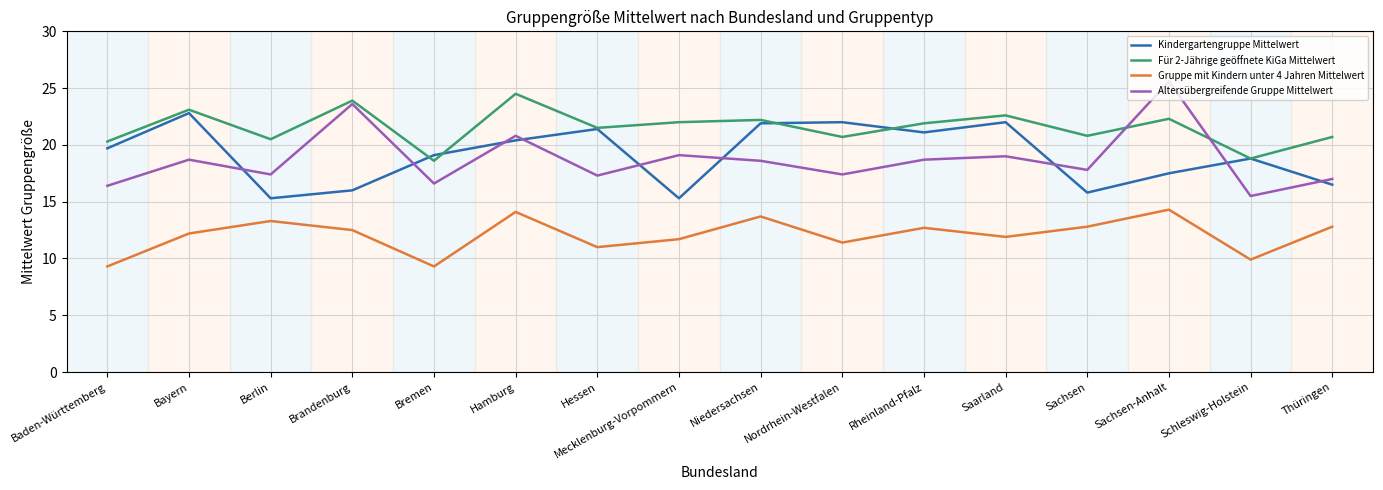

True or false: Altersübergreifende Gruppe Mittelwert has more than 2 interior local peaks.

True